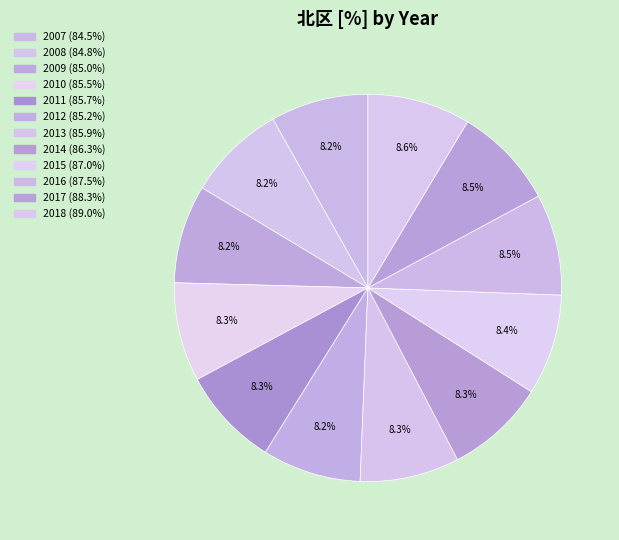

Count the number of slices in the pie.

12